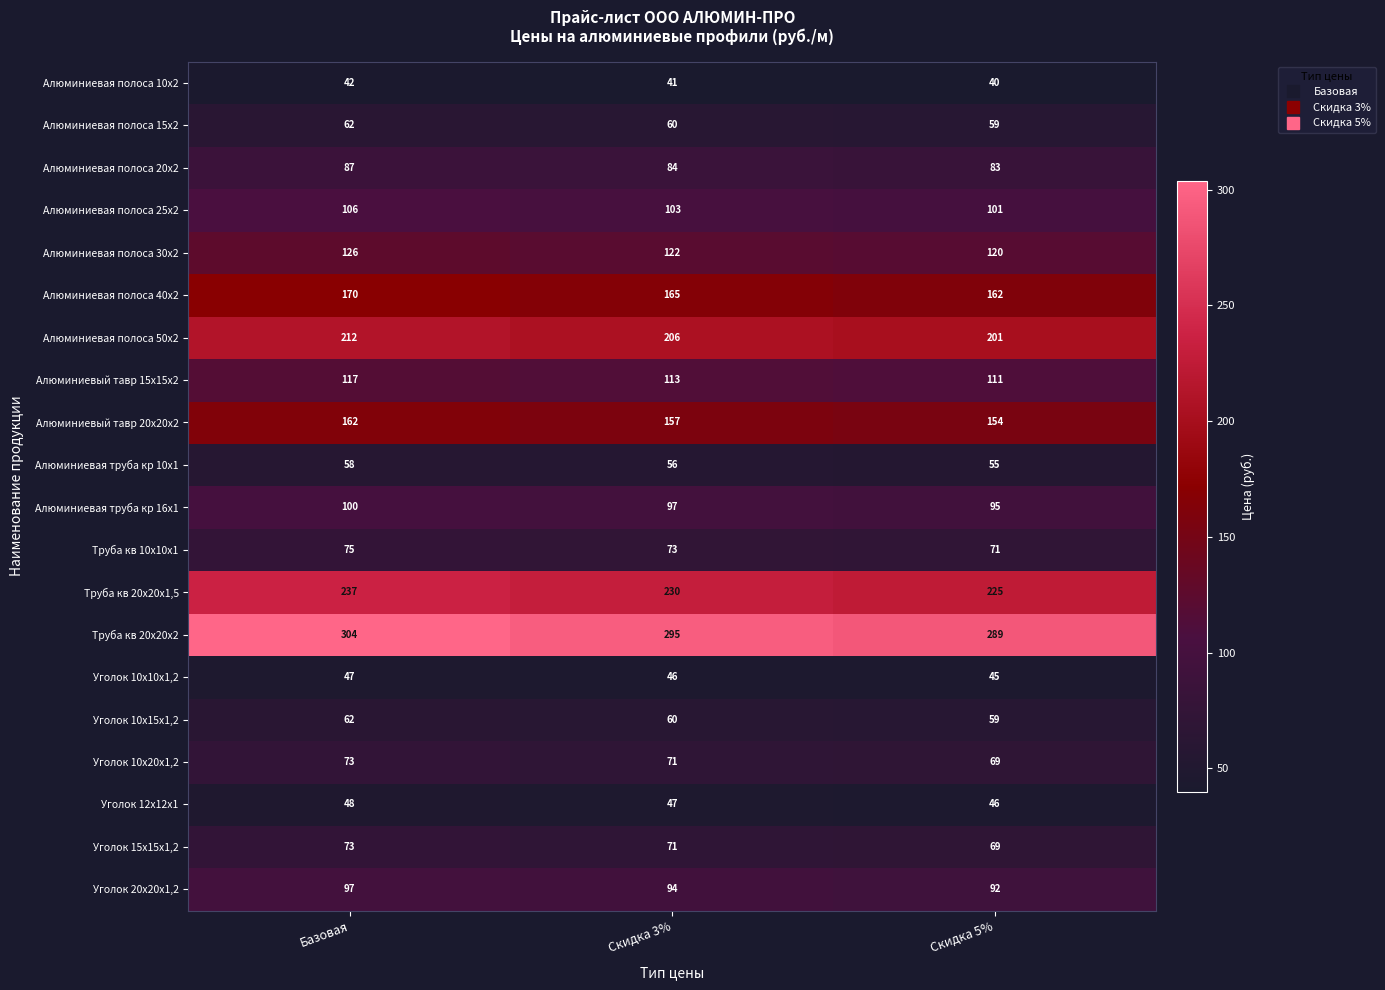

The value of Алюминиевая труба кр 10х1 at Скидка 3% is 14. True or false?

False